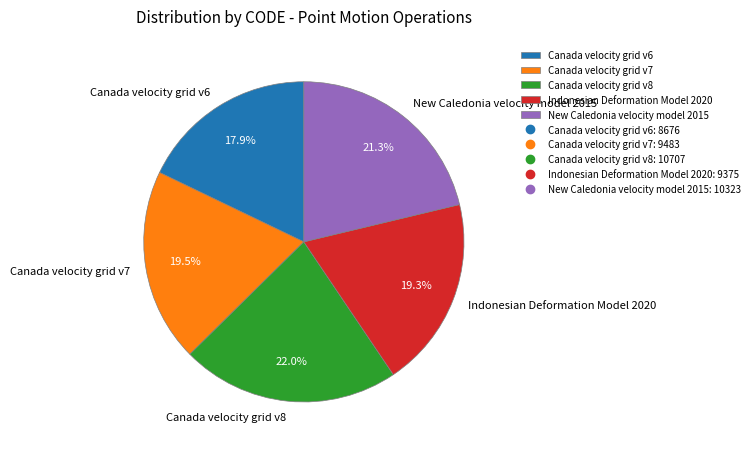

Combined, what portion of the pie is New Caledonia velocity model 2015 and Indonesian Deformation Model 2020?

40.6%